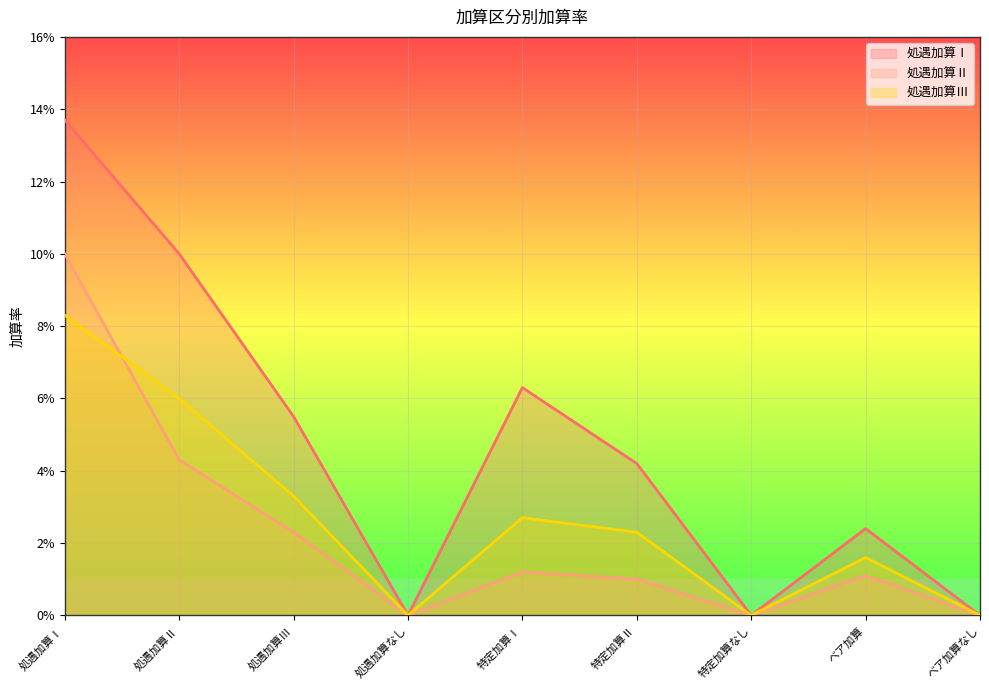

How many 処遇加算Ⅰ values are between 0 and 1?

9